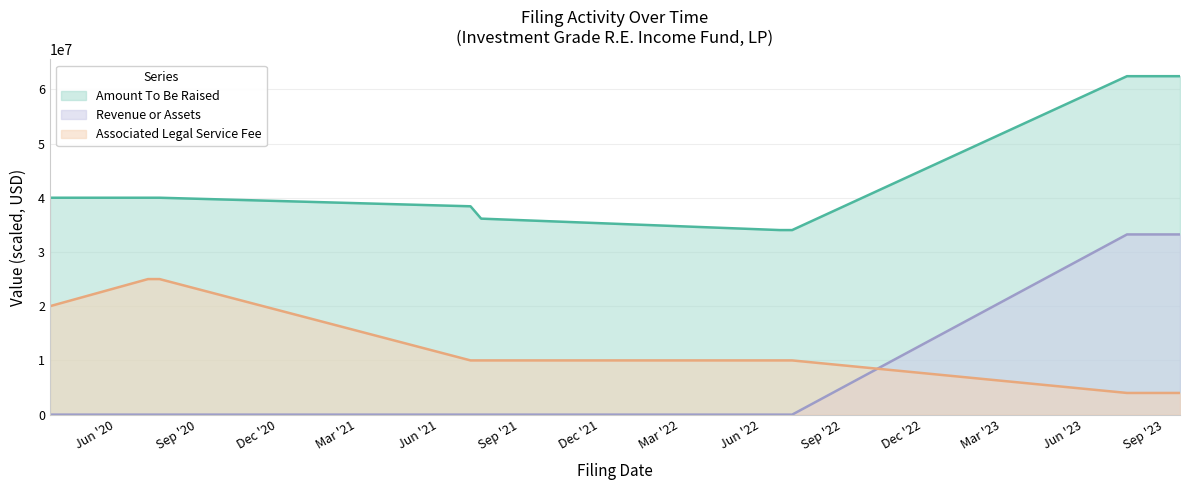

What position from the right is 2023-07-20?

3